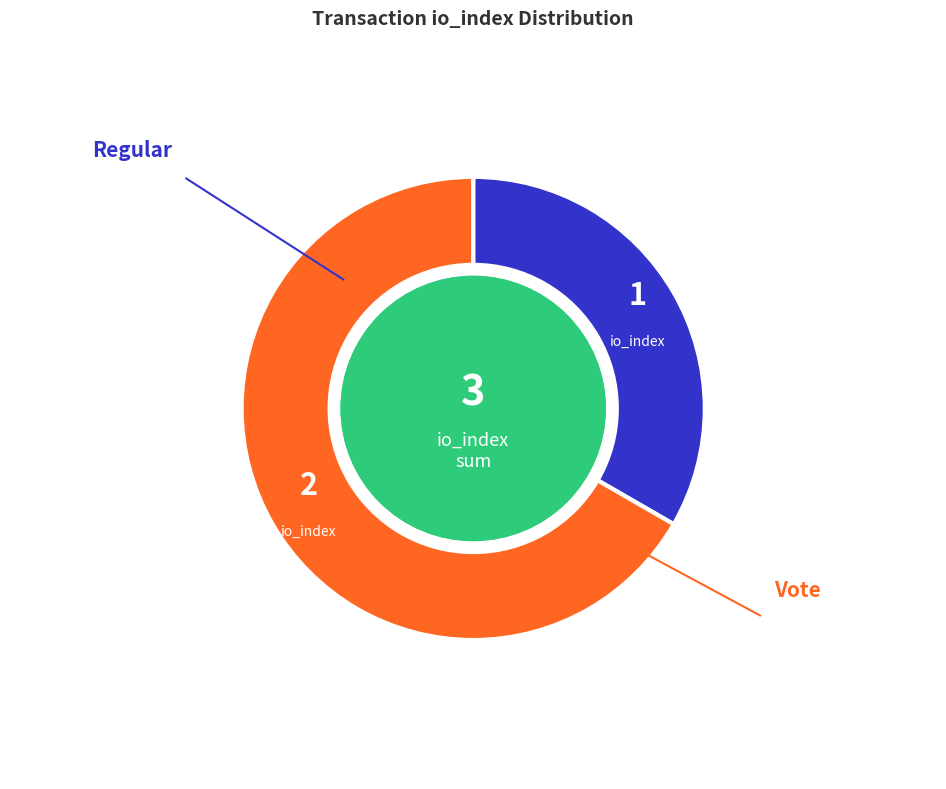

How much of the chart is everything except Regular?

66.7%